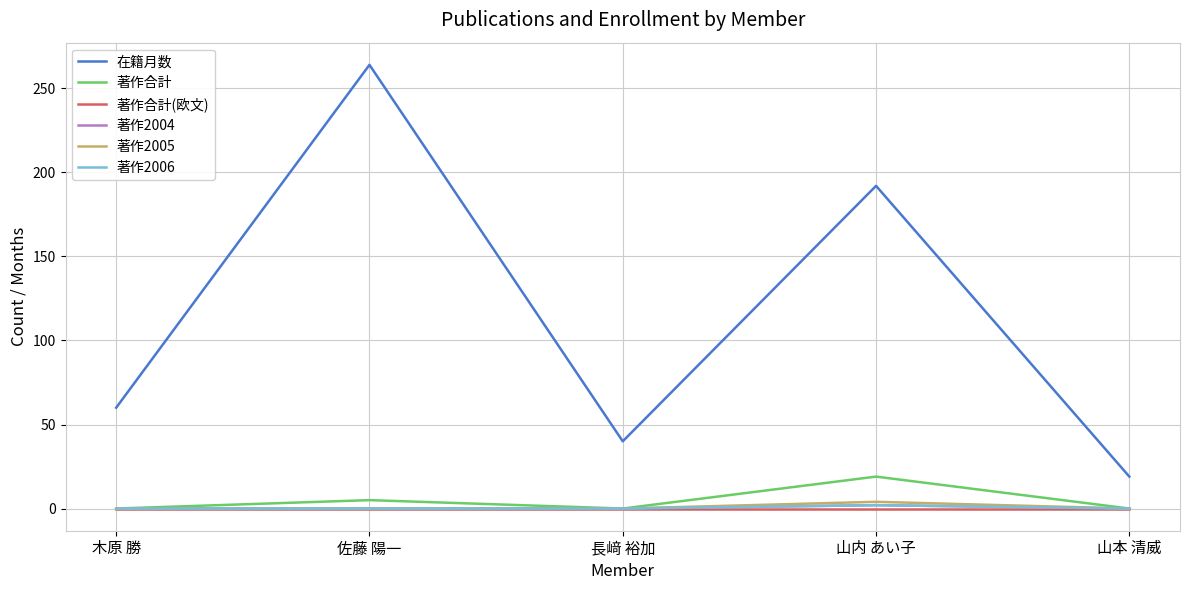

At which label is 在籍月数 closest to 141?

山内 あい子